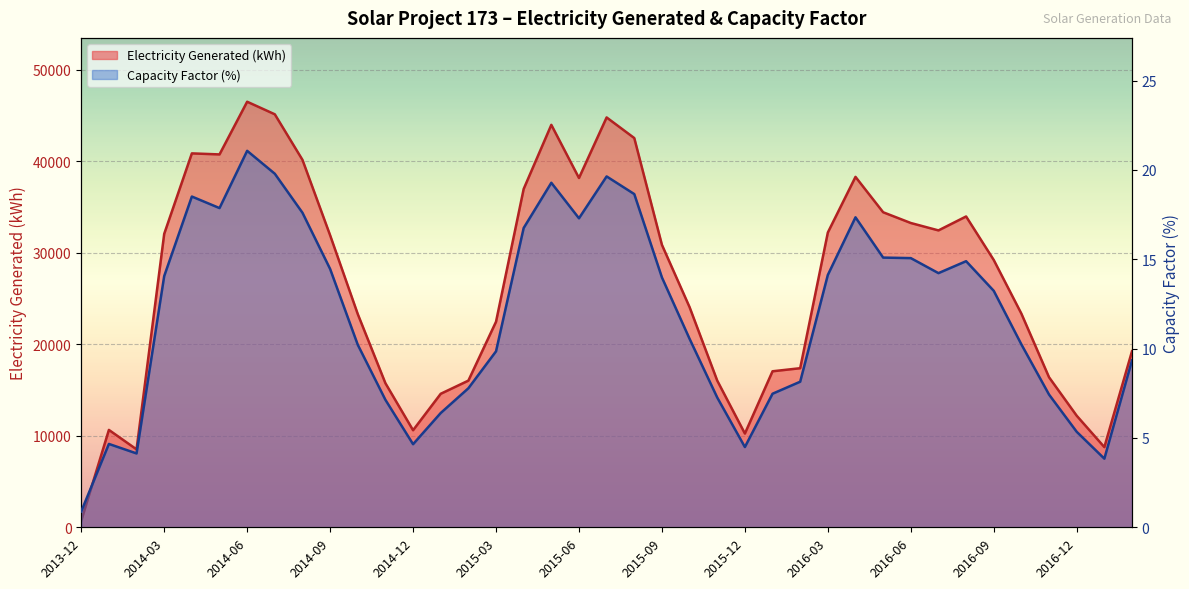

Which category has the lowest value across all series?

2013-12